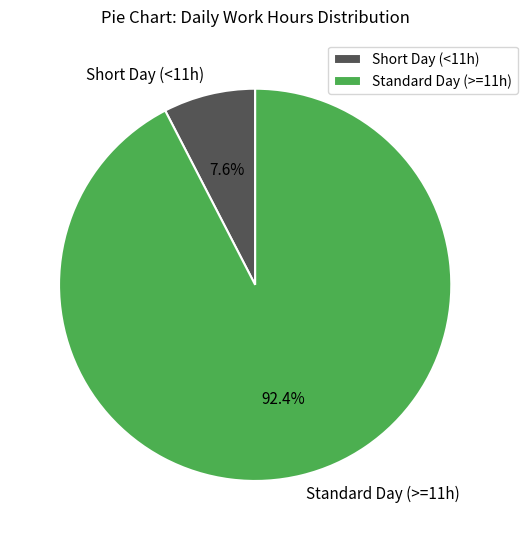

Which slice represents more than half of the pie?

Standard Day (>=11h)